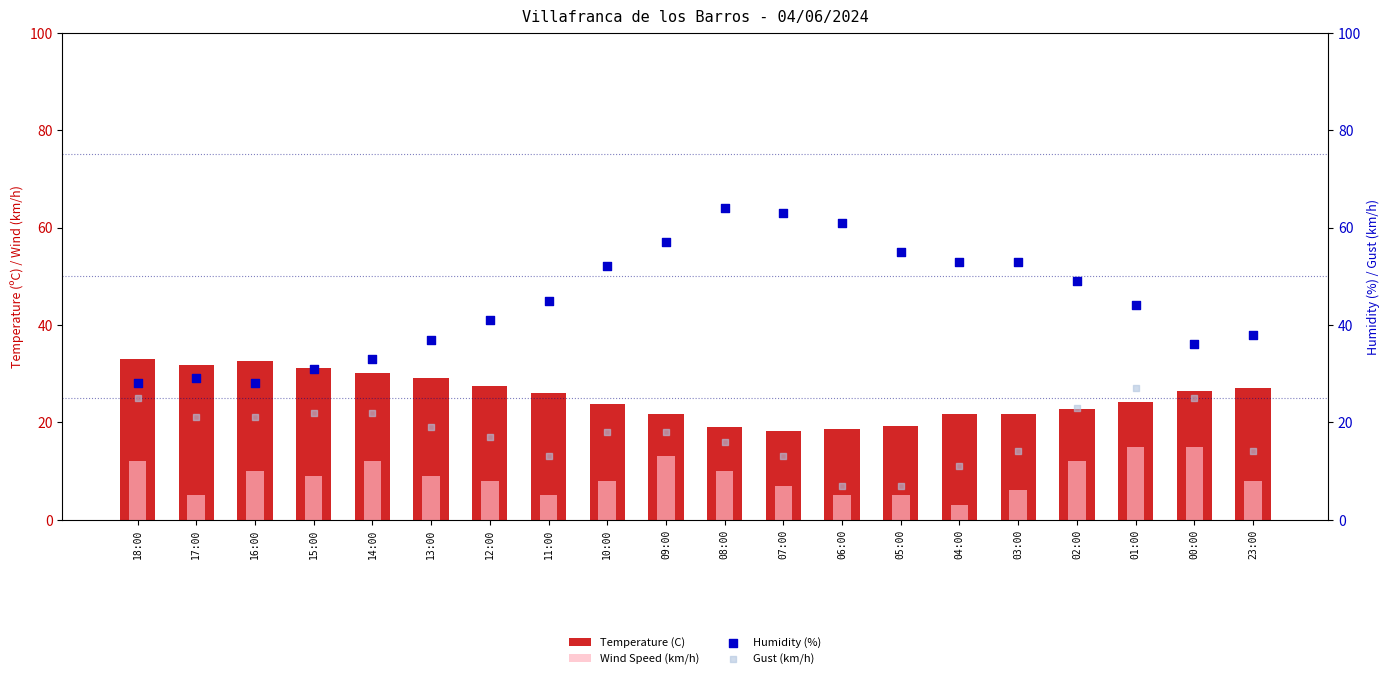

Which series has the largest total across all categories?

Humidity (%)